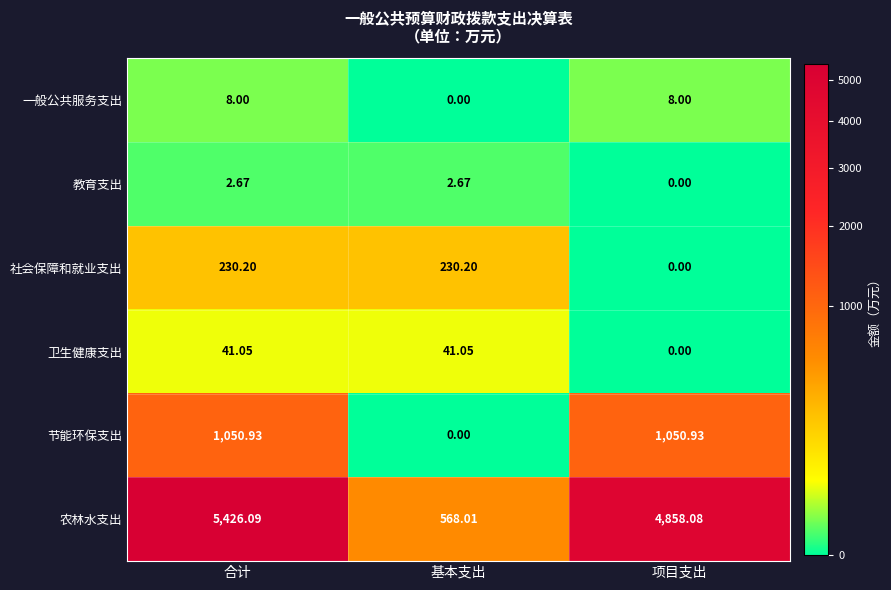

At which label is 社会保障和就业支出 closest to 115?

项目支出